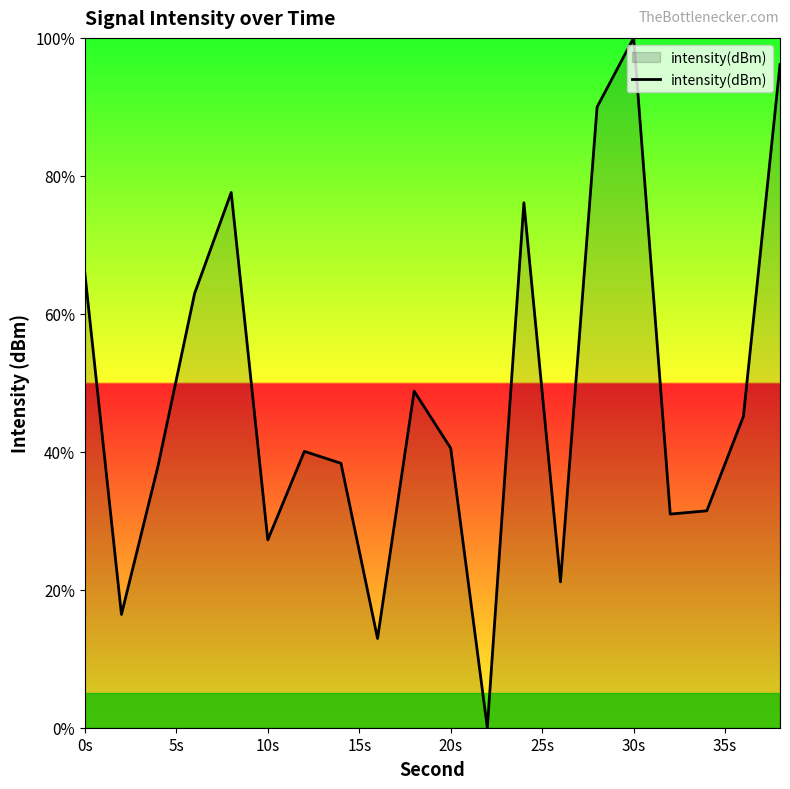

Does the chart display data point markers on the line(s)?

No